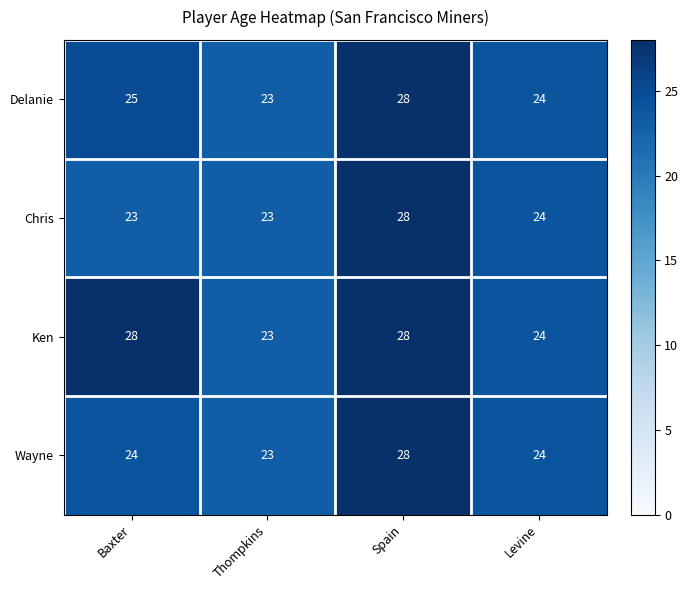

The Delanie series shows 46 at Spain. True or false?

False